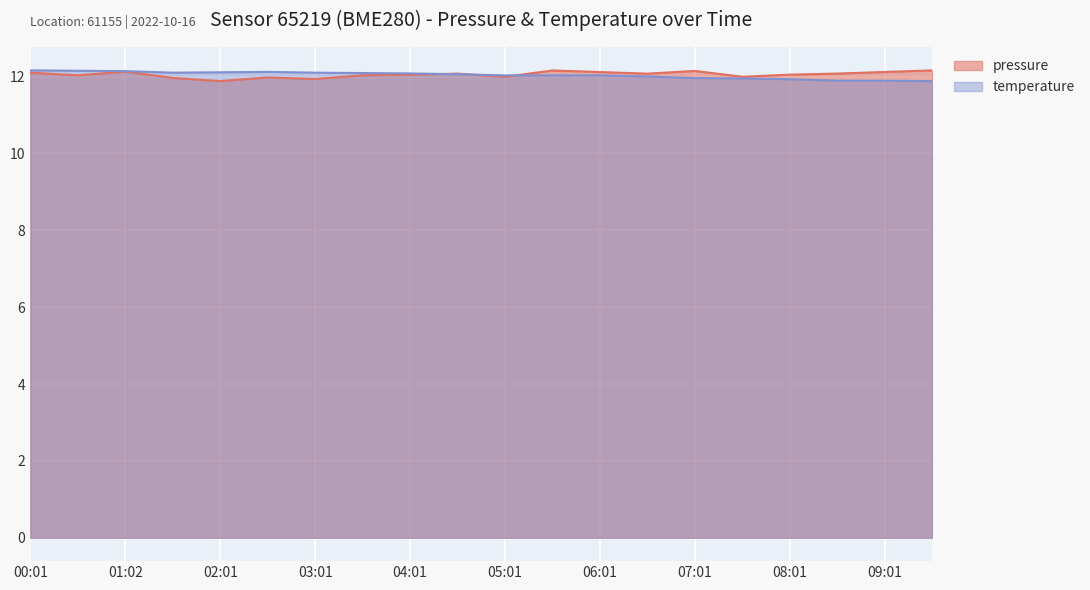

How many interior local peaks does the pressure series have?

5